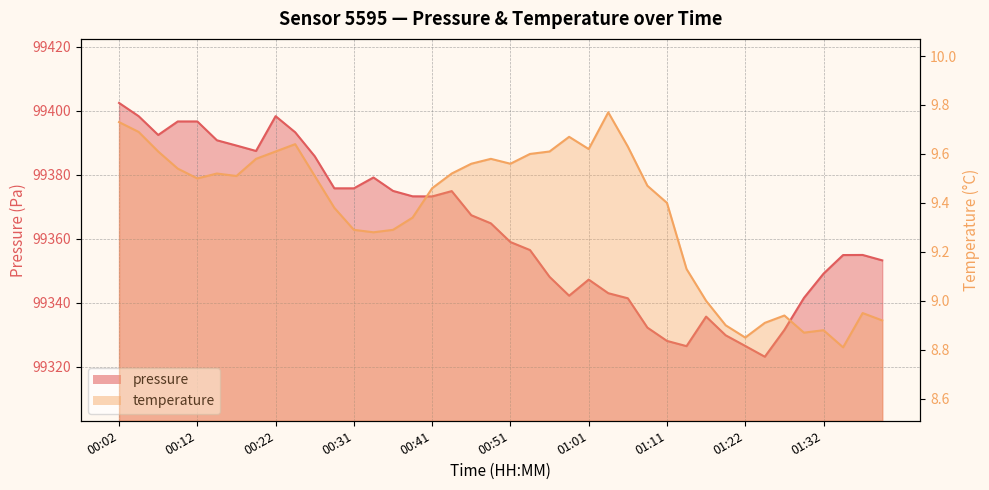

What value does the temperature series have at 01:14?

9.1